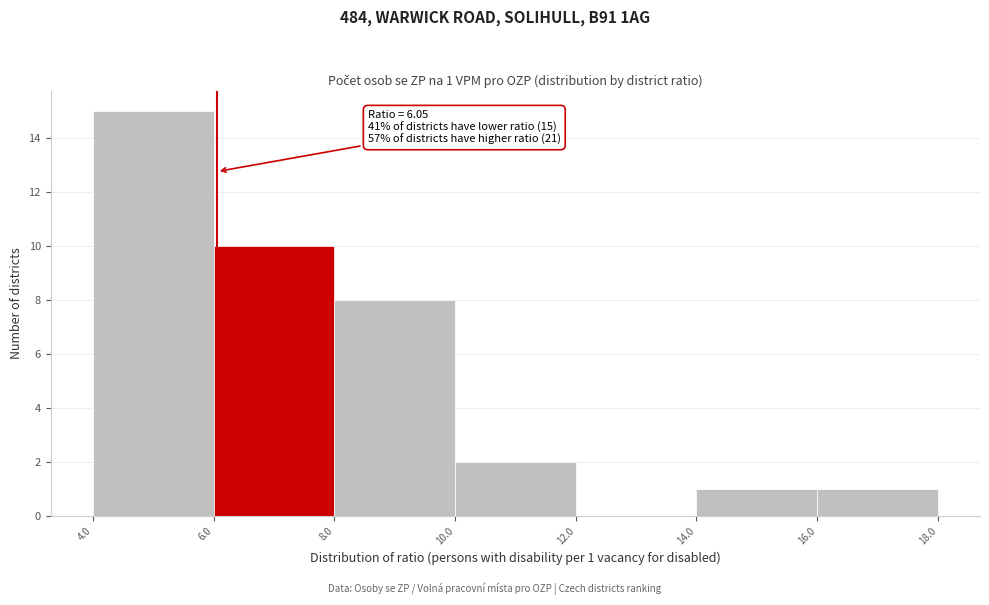

Which range on the x-axis has the tallest bar?

4.0 to 6.0